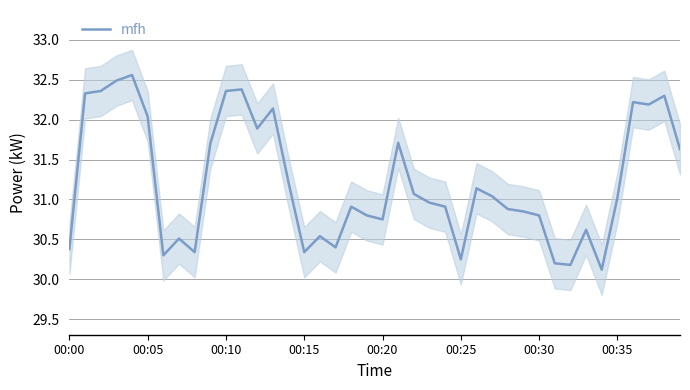

Reading right to left, transcribe all the data shown in this chart.

31.6	32.3	32.2	32.2	31.0	30.1	30.6	30.2	30.2	30.8	30.9	30.9	31.0	31.1	30.2	30.9	31.0	31.1	31.7	30.8	30.8	30.9	30.4	30.5	30.3	31.2	32.1	31.9	32.4	32.4	31.7	30.3	30.5	30.3	32.0	32.6	32.5	32.4	32.3	30.4